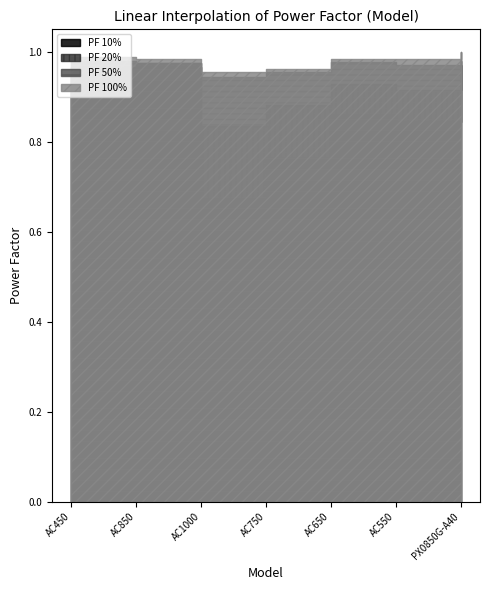

The value of PF 100% at AC1000 is 0.6. True or false?

False